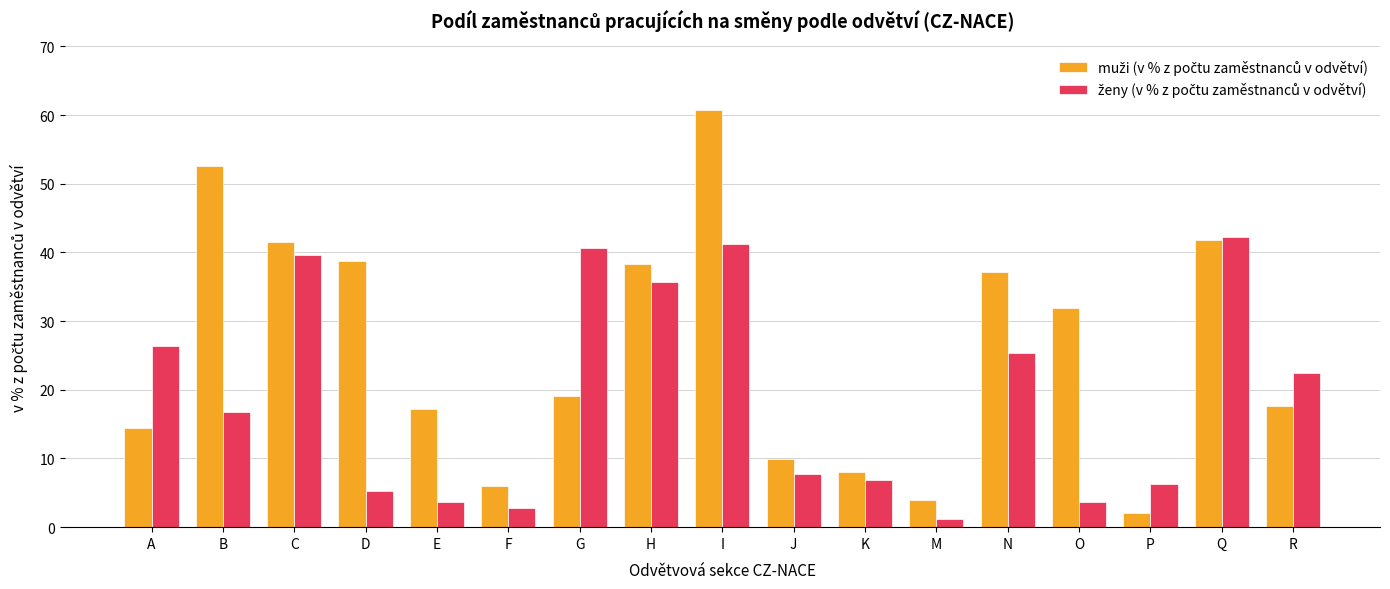

What is the difference between the highest and lowest values at P?

4.1